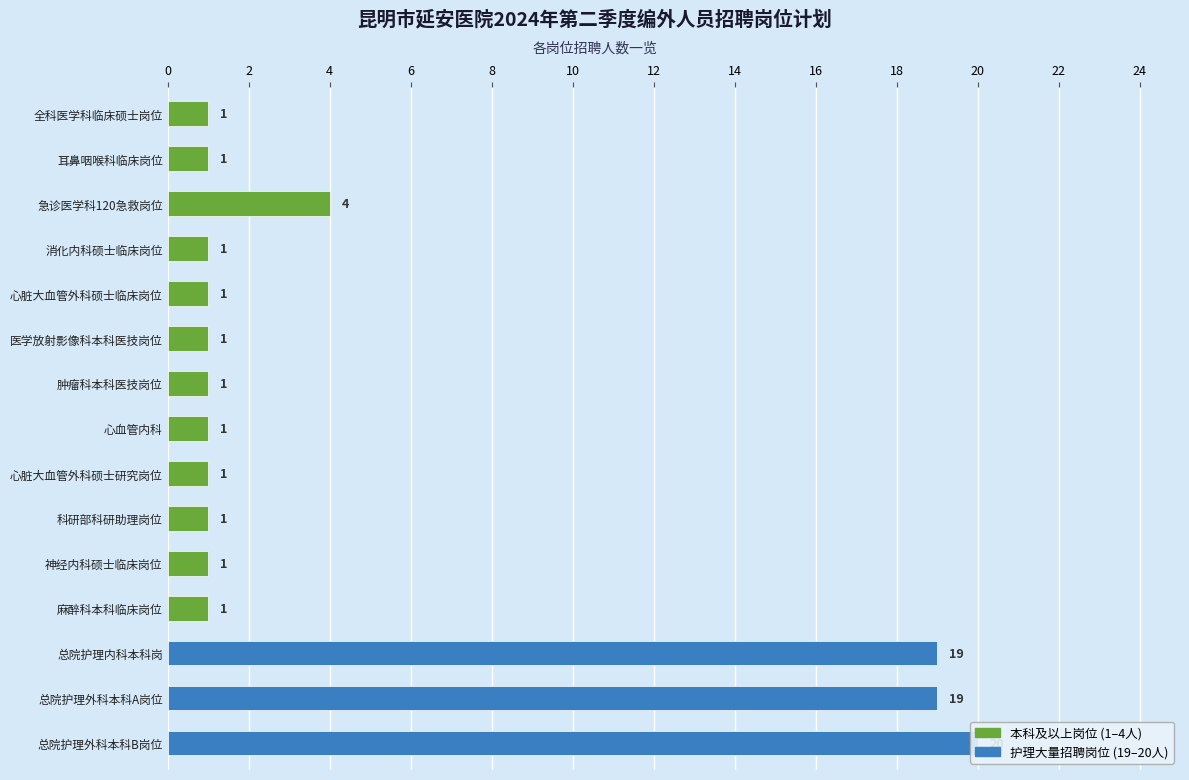

How many values exceed 1?

4